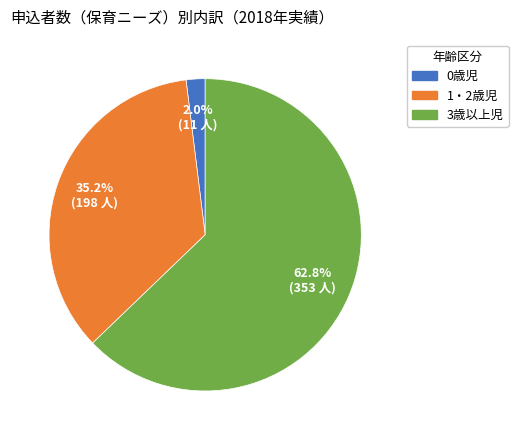

The 3歳以上児 slice represents 63% of the pie. True or false?

True